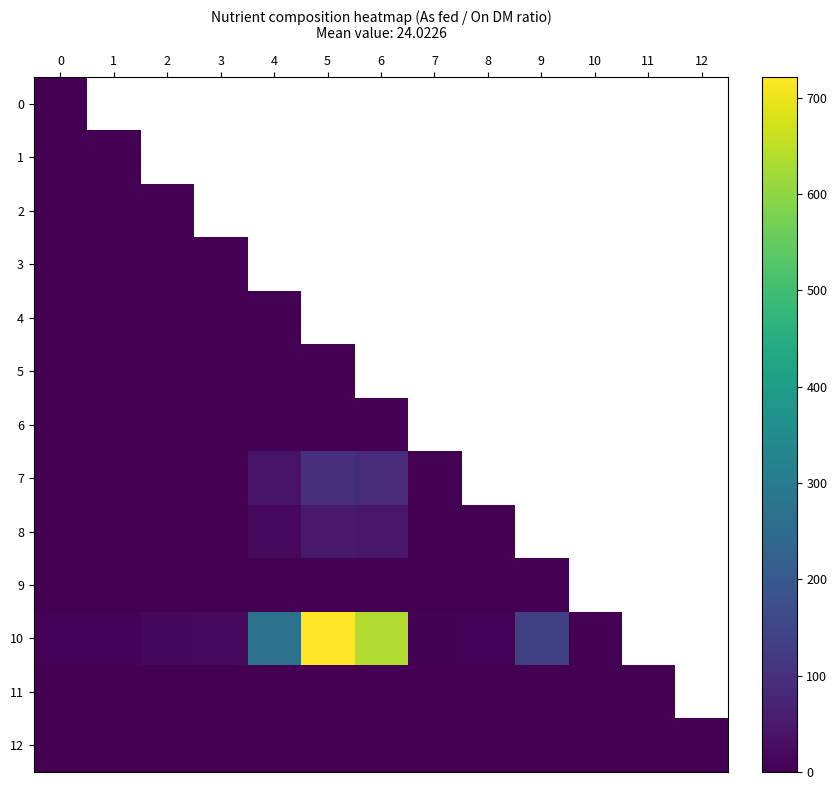

Rank the categories by 4 value from highest to lowest.

4, 5, 6, 7, 8, 9, 10, 11, 12, 3, 2, 1, 0